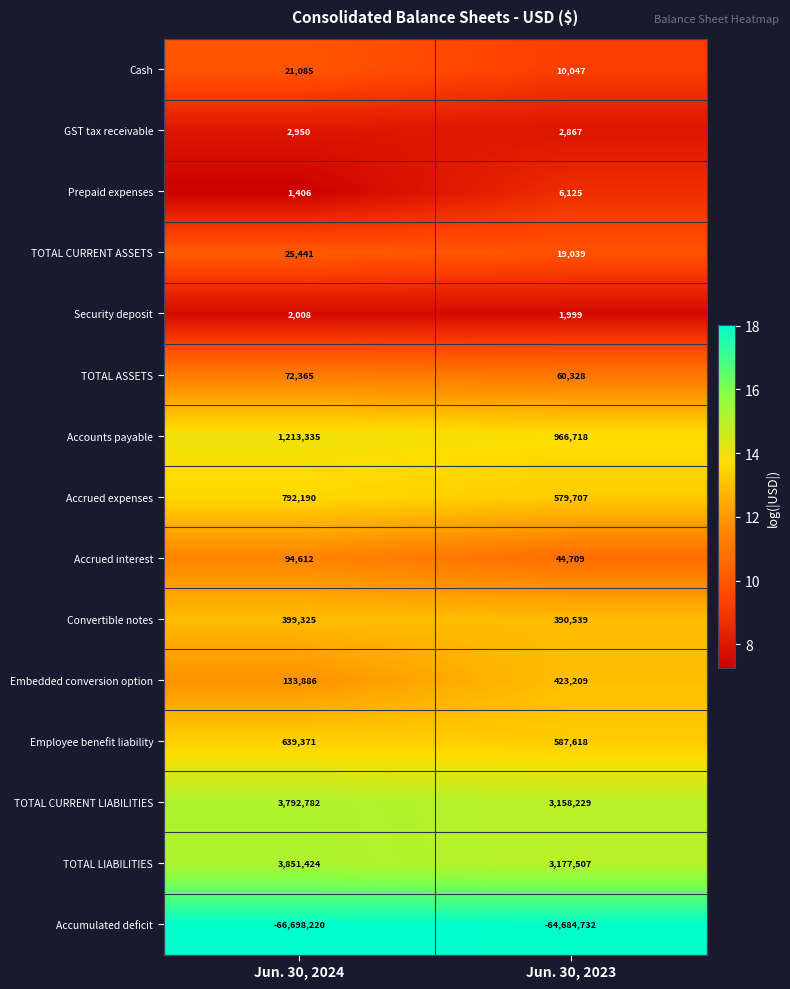

What is the smallest value displayed?

-66698220